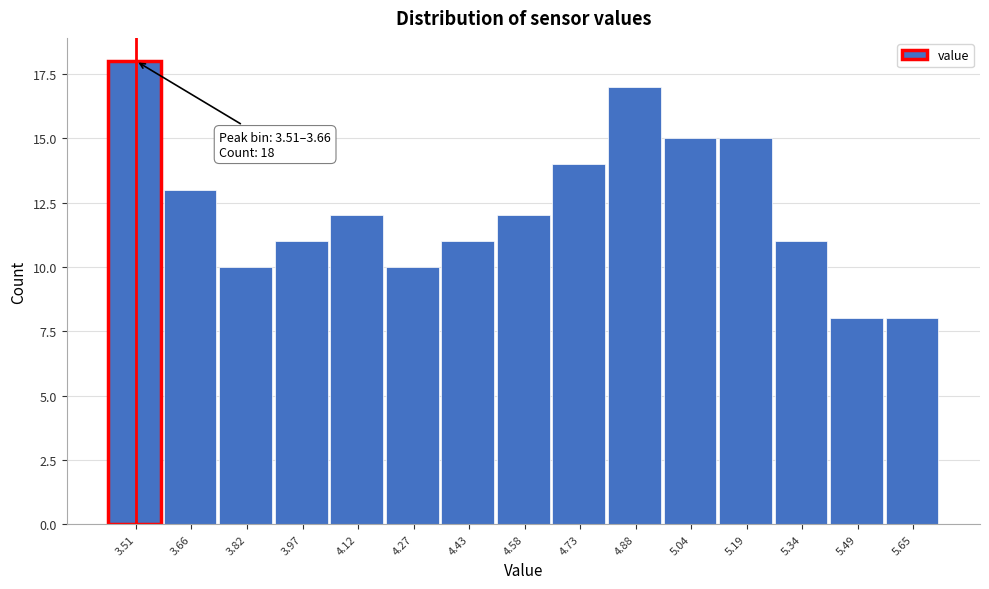

Reading right to left, transcribe all the data shown in this chart.

8	8	11	15	15	17	14	12	11	10	12	11	10	13	18